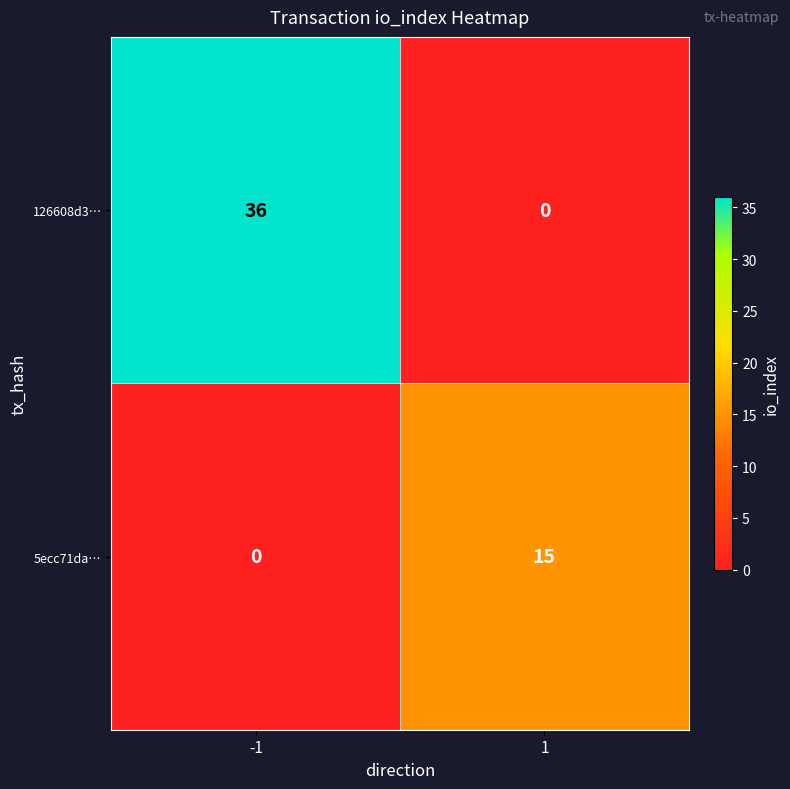

What is the sum of the 126608d3… values at 1 and -1?

36